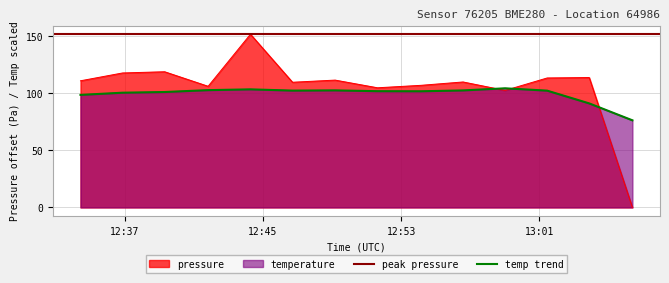

What is the value of the pressure point at the 7th from the left?

111.4